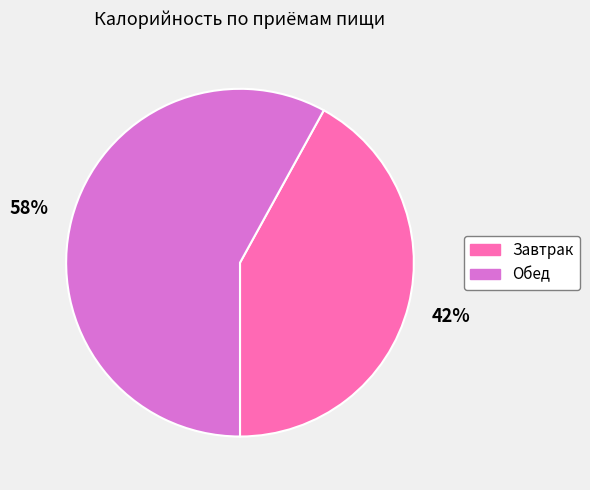

Is it true that Завтрак is 42% of the pie?

True